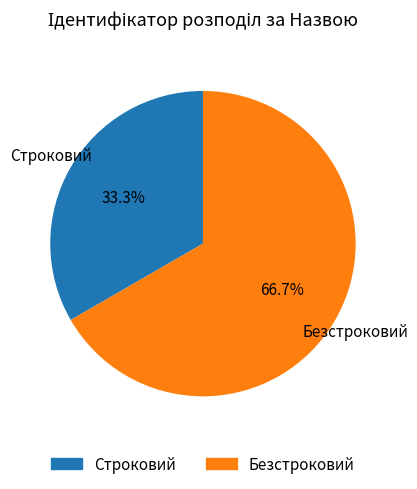

Rank the categories by value from highest to lowest.

Безстроковий, Строковий